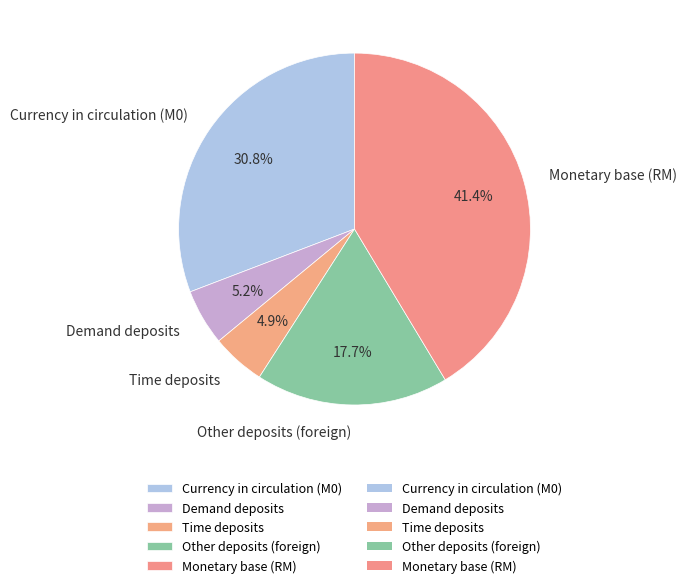

To the nearest percent, what is the difference between the Demand deposits and Monetary base (RM) slice percentages?

36%